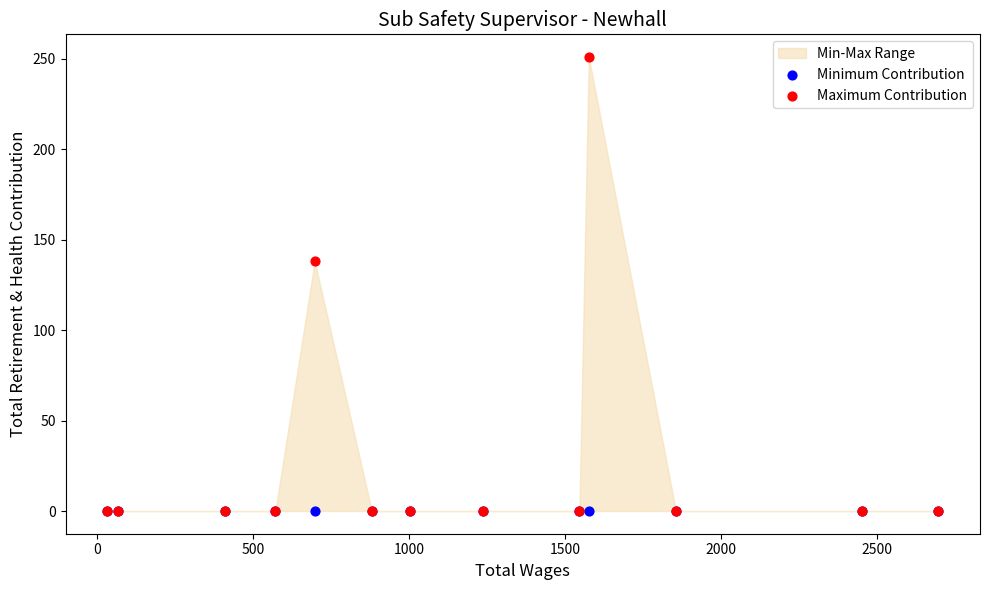

In the Maximum Contribution series, what Y value is closest to 125?

138